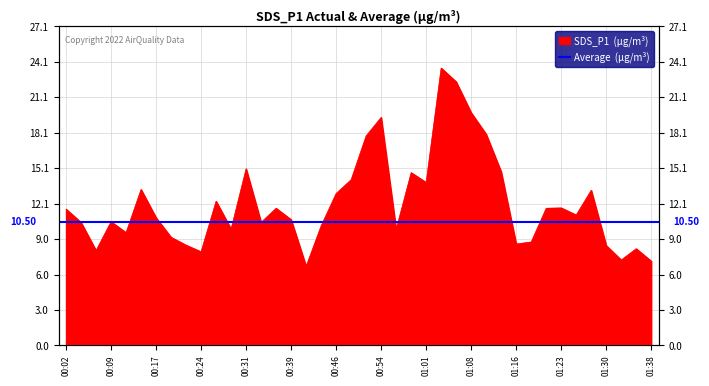

What is the difference between the second highest and minimum values?

15.7